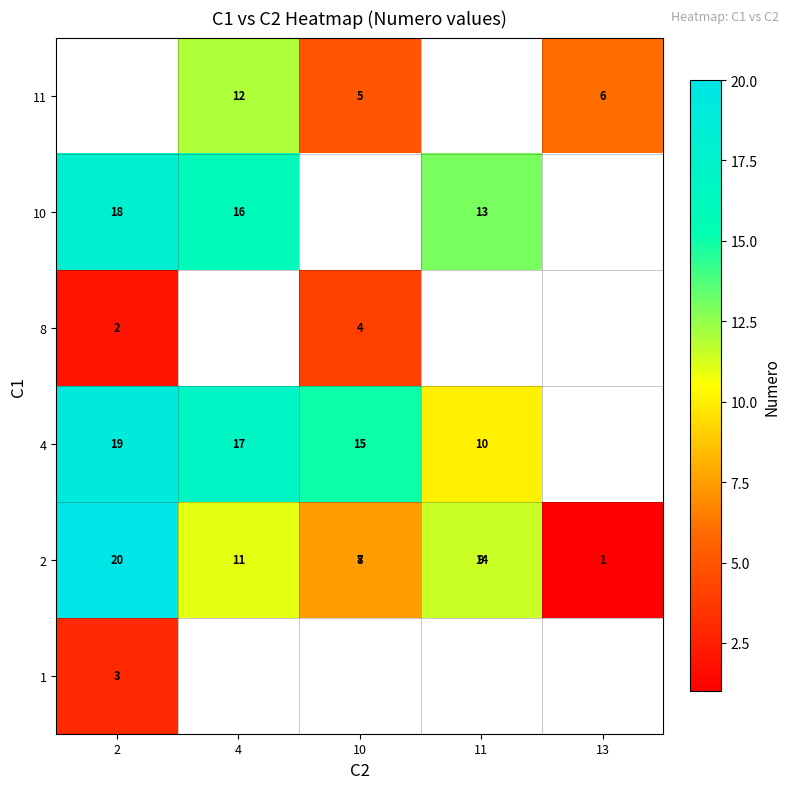

The value of 4 at 2 is 19.0. True or false?

True